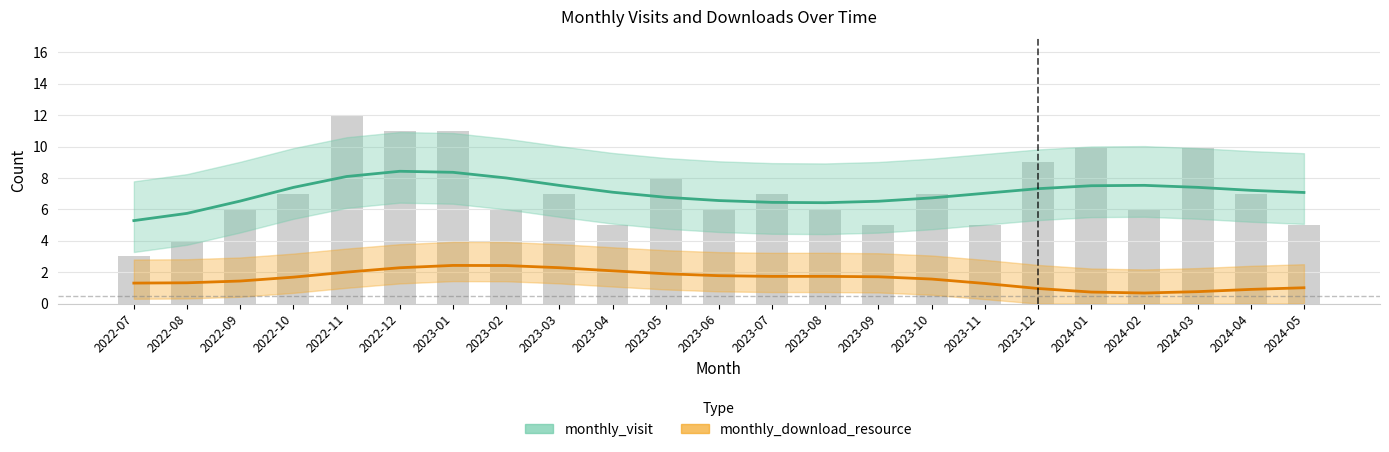

Does the chart contain stacked bars?

No